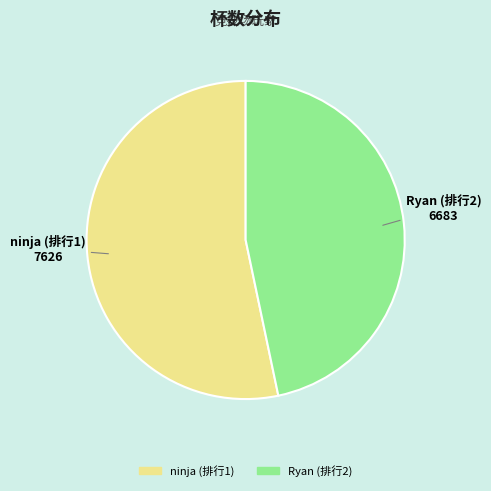

Is there a majority slice in this chart?

Yes